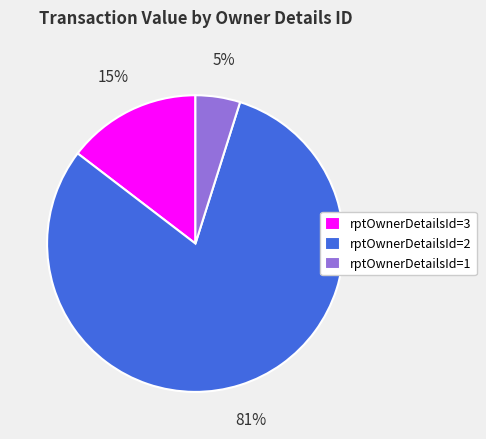

True or false: rptOwnerDetailsId=2 accounts for 92% of the total.

False